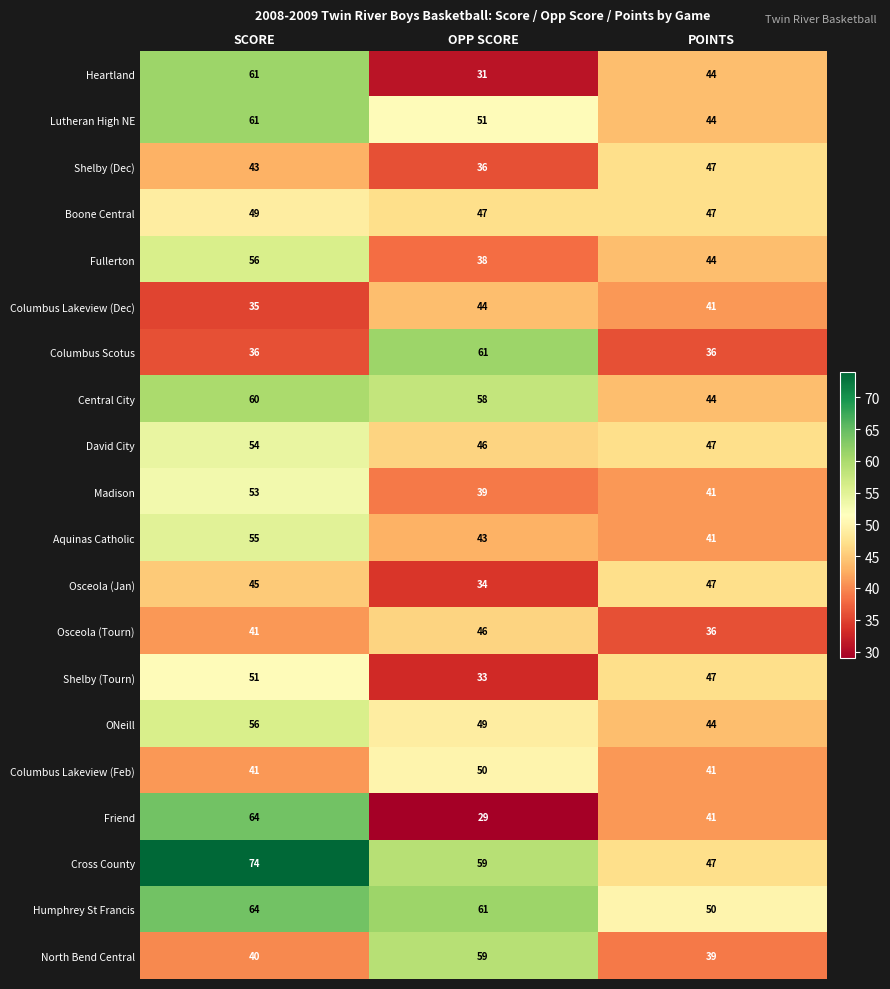

What is the greatest value displayed?

74